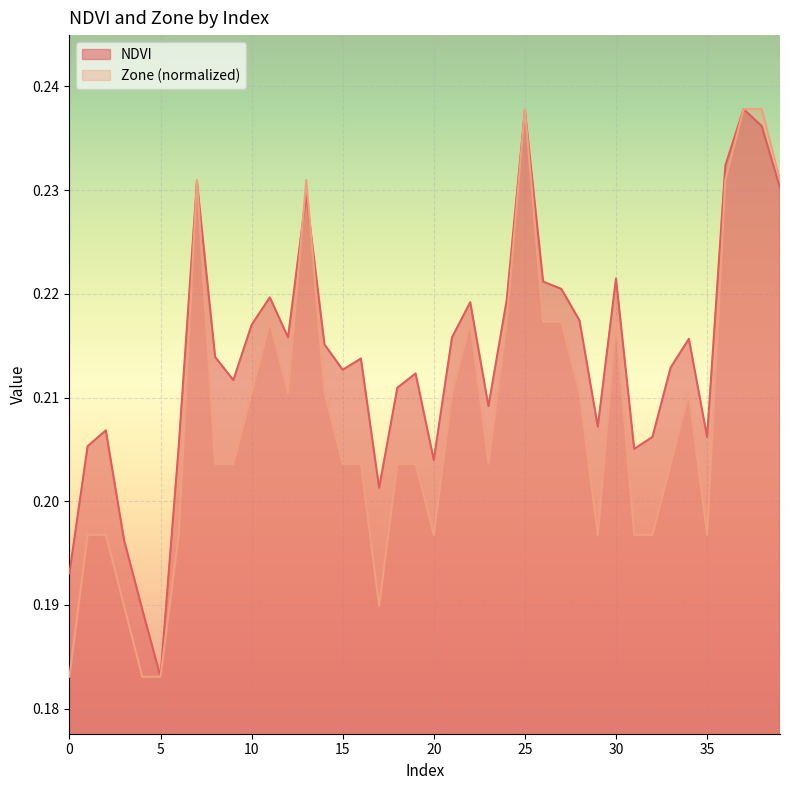

What is the greatest value displayed?

0.2